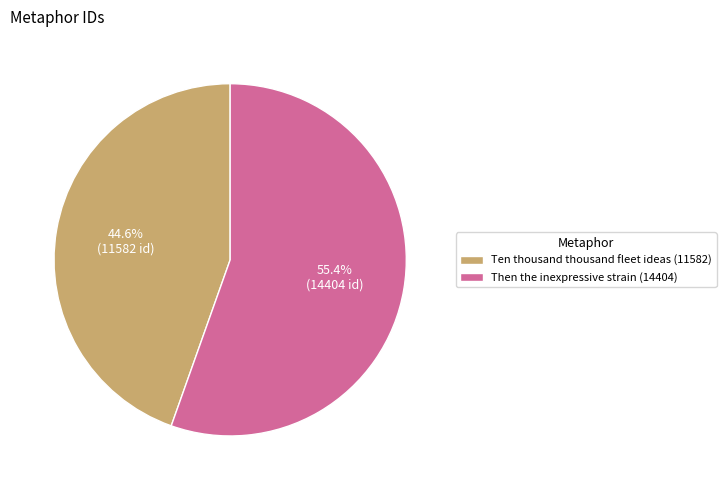

Count the number of slices in the pie.

2